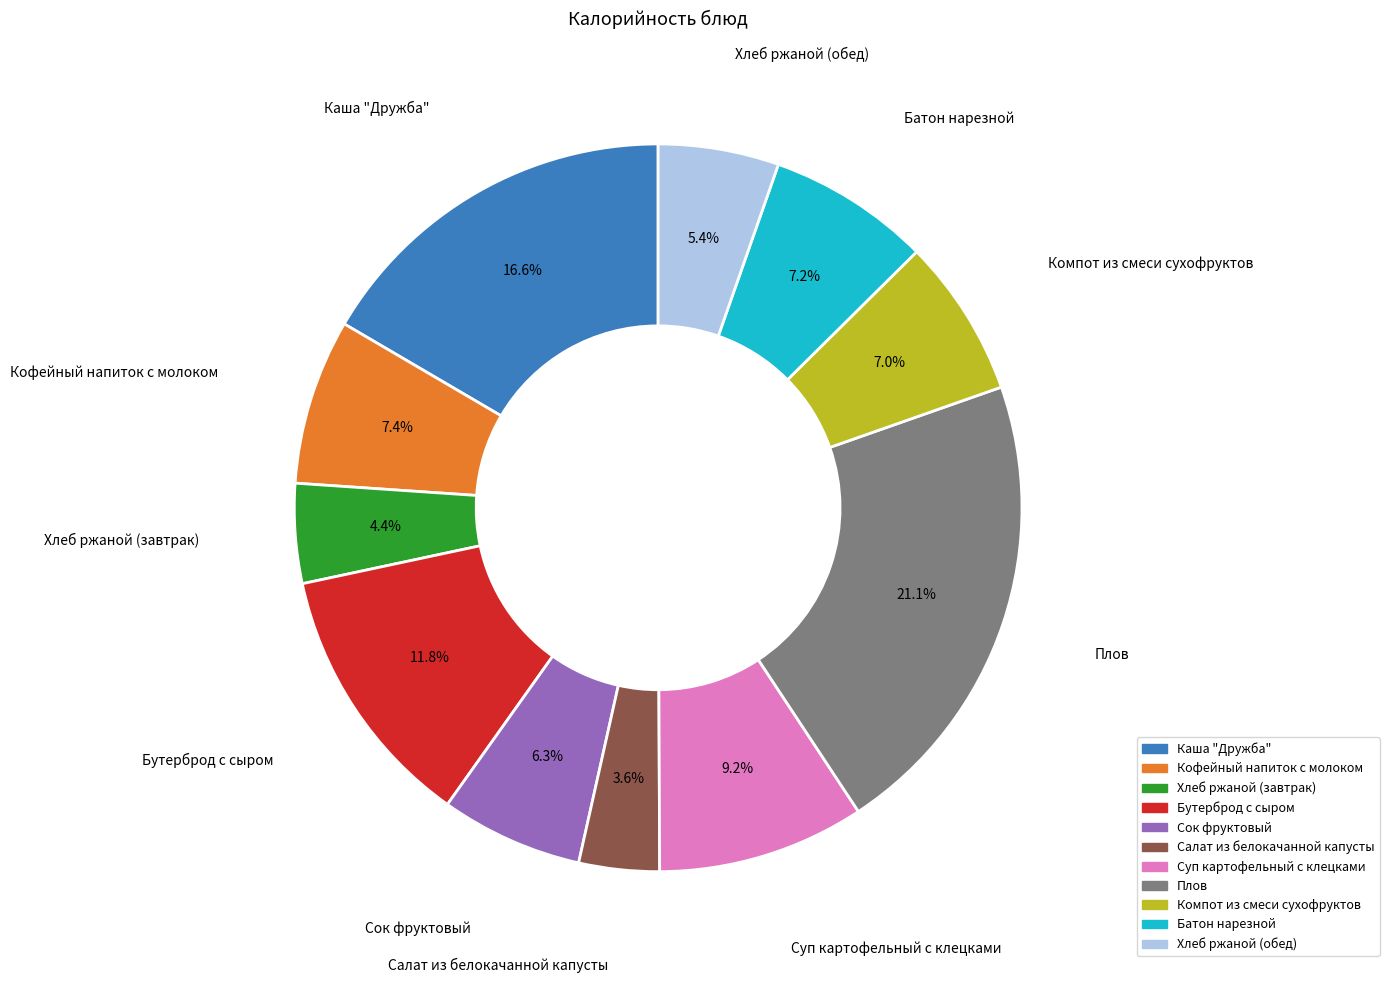

To the nearest percent, what percentage of the pie is Каша "Дружба"?

17%